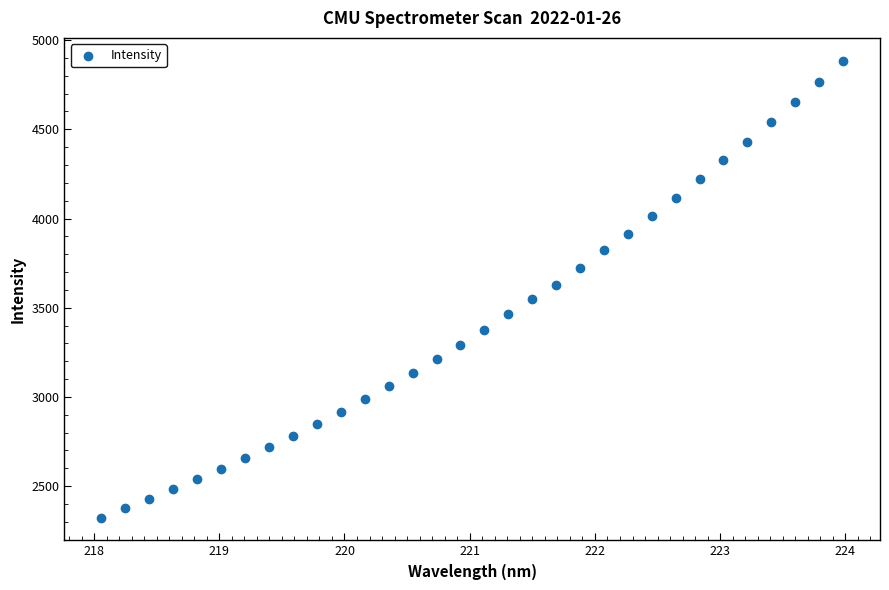

How many points are shown in the scatter plot?

32